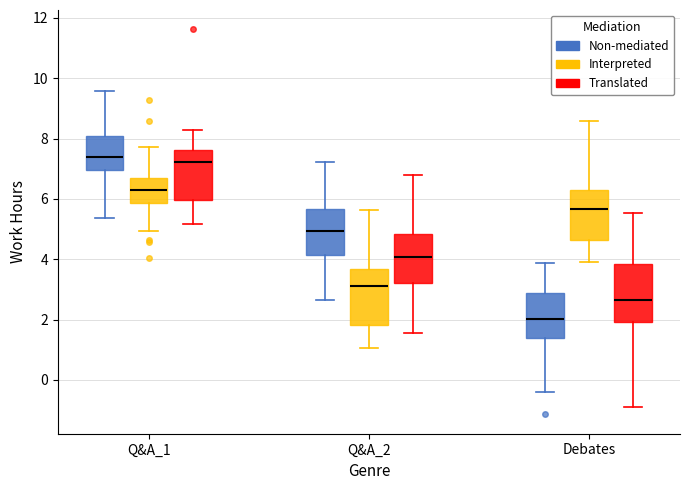

Reading left to right, transcribe this box plot: for each box, give where its median line is, the range the box spans, and where its two whiskers end, as read against the y-axis. The values are not printed on the chart, so give them approximately, as read against the axis.

Q&A_1 (Non-mediated): median 7.4, box 7.0 to 8.0, whiskers 5.4 to 9.6
Q&A_1 (Interpreted): median 6.2, box 5.8 to 6.6, whiskers 5.0 to 7.8
Q&A_1 (Translated): median 7.2, box 6.0 to 7.6, whiskers 5.2 to 8.2
Q&A_2 (Non-mediated): median 5.0, box 4.2 to 5.6, whiskers 2.6 to 7.2
Q&A_2 (Interpreted): median 3.2, box 1.8 to 3.6, whiskers 1.0 to 5.6
Q&A_2 (Translated): median 4.0, box 3.2 to 4.8, whiskers 1.6 to 6.8
Debates (Non-mediated): median 2.0, box 1.4 to 2.8, whiskers -0.4 to 3.8
Debates (Interpreted): median 5.6, box 4.6 to 6.4, whiskers 4.0 to 8.6
Debates (Translated): median 2.6, box 2.0 to 3.8, whiskers -0.8 to 5.6